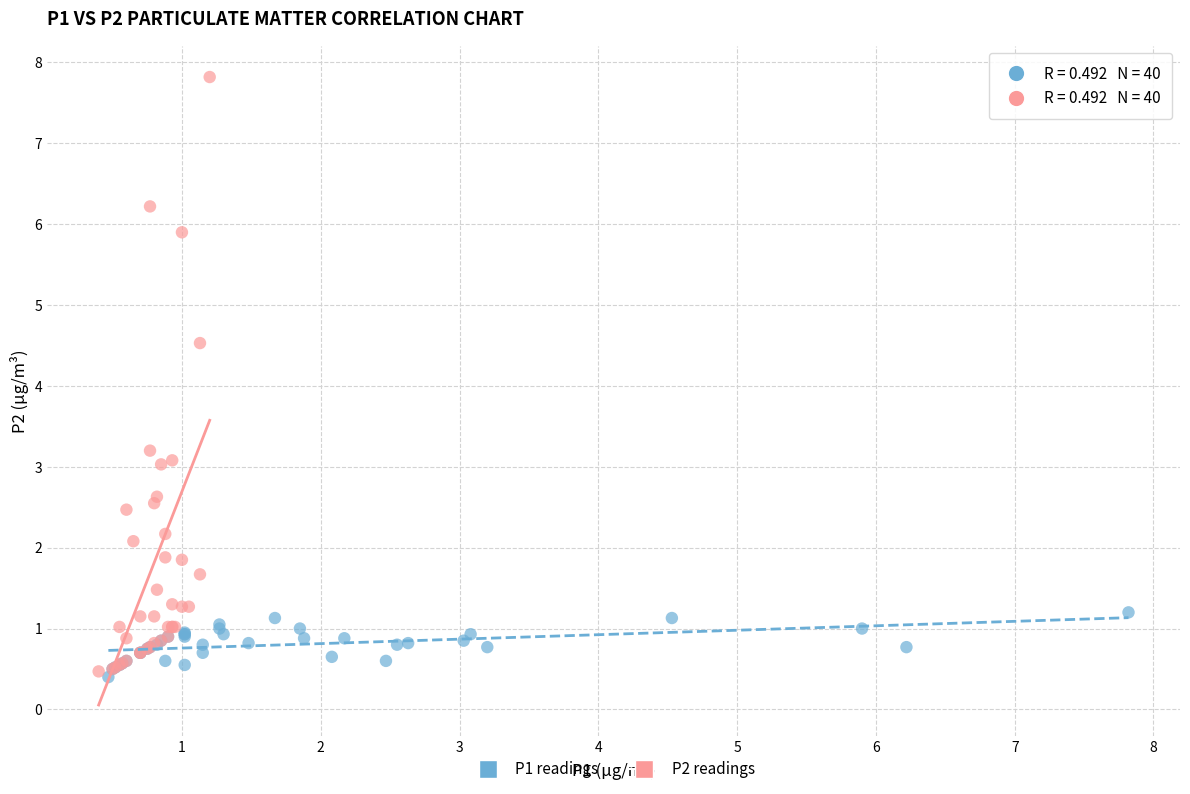

Which series contains the lowest Y value?

P1 readings